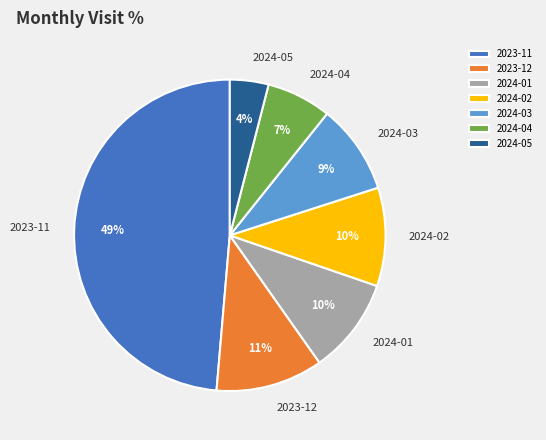

To the nearest percent, what portion does 2024-02 represent?

10%